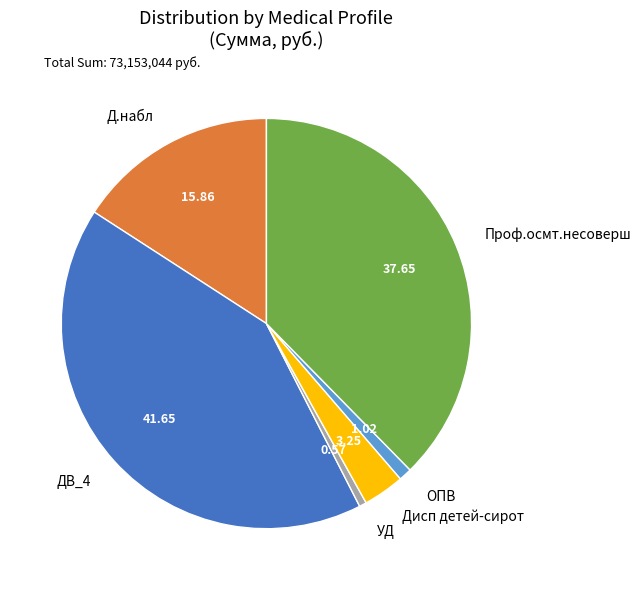

Is there any slice that represents more than half of the pie?

No